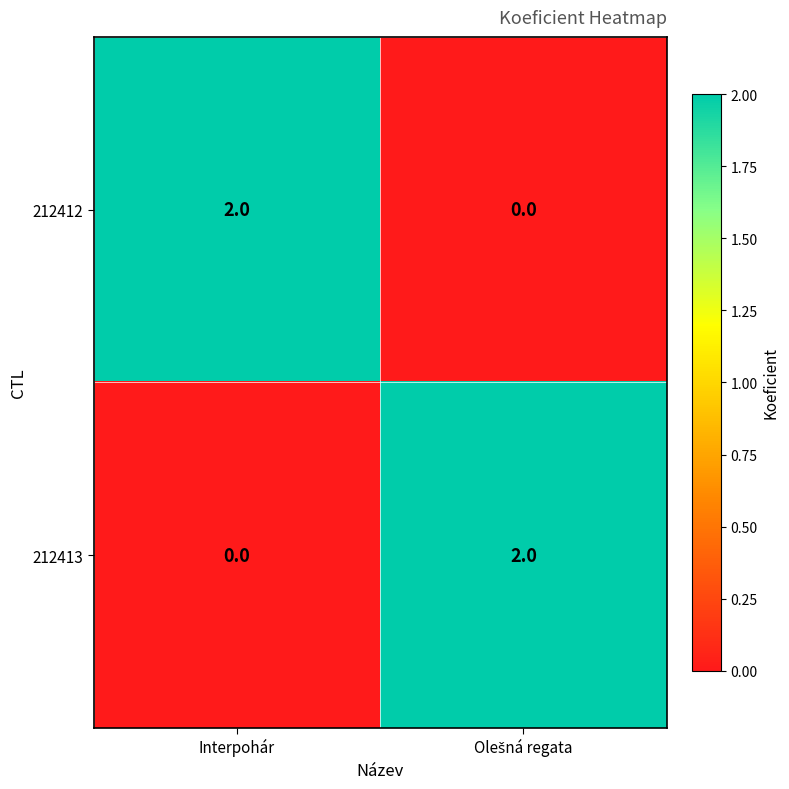

How many series are shown in this chart?

2